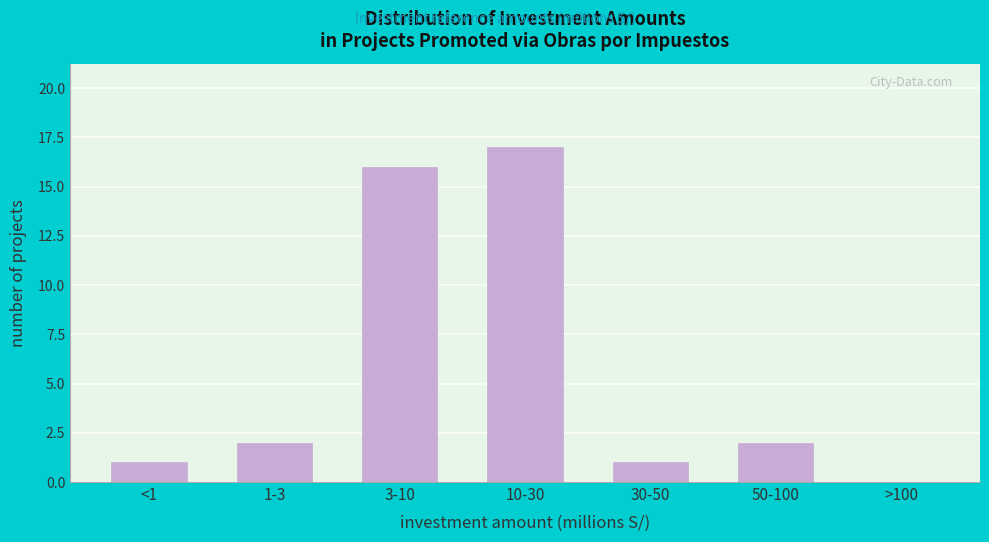

Reading right to left, list all the values displayed in this chart.

>100=0	50-100=2	30-50=1	10-30=17	3-10=16	1-3=2	<1=1